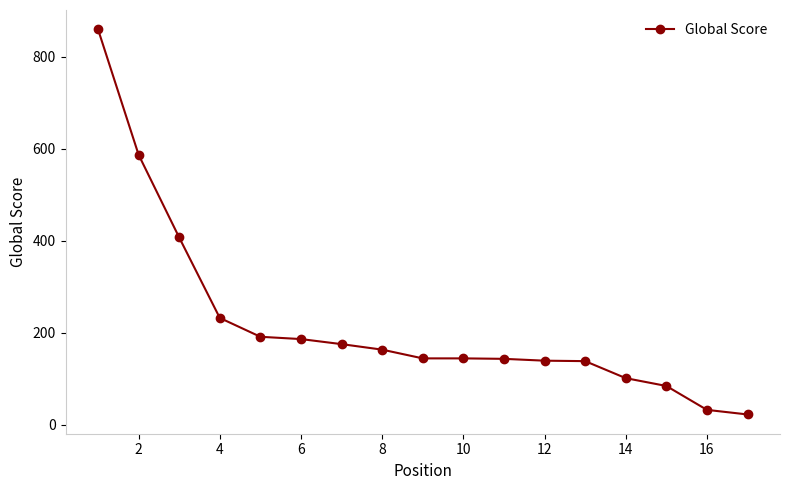

What is the maximum value shown in the chart?

860